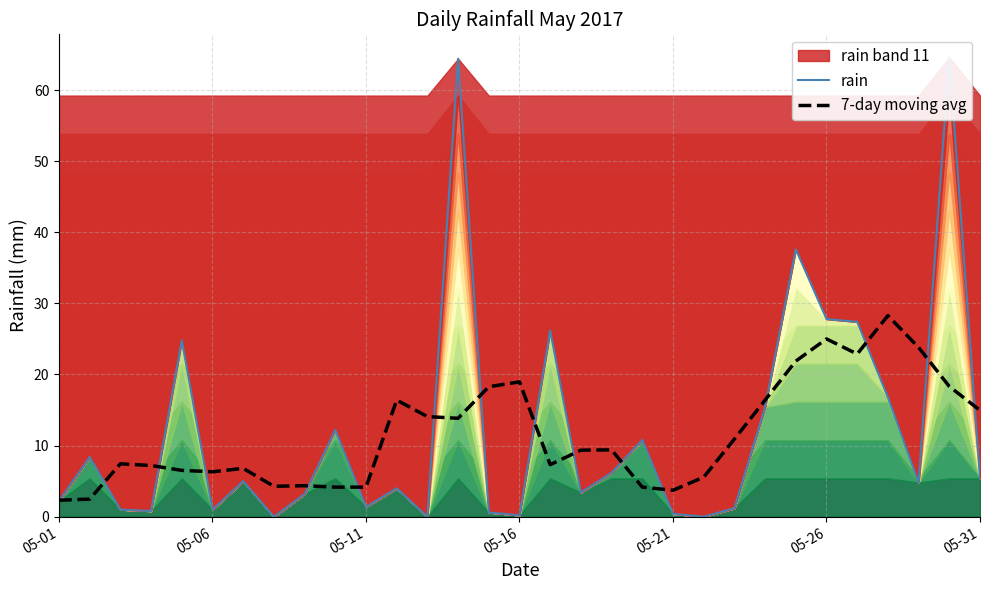

Which series has the largest total across all categories?

rain